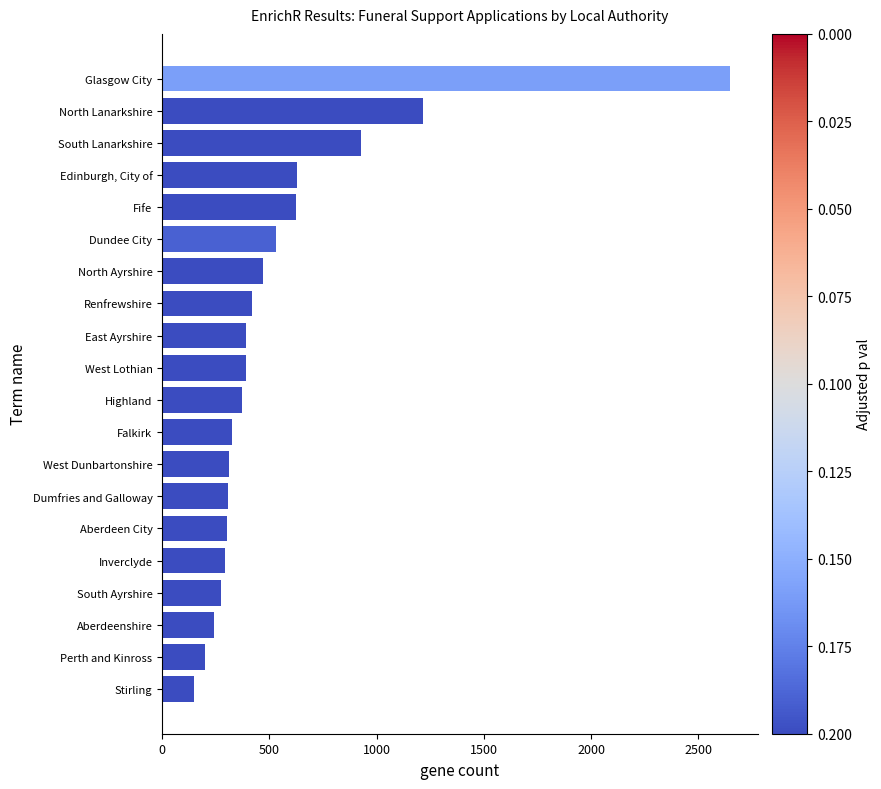

True or false: the data shows 1215 at North Lanarkshire.

True